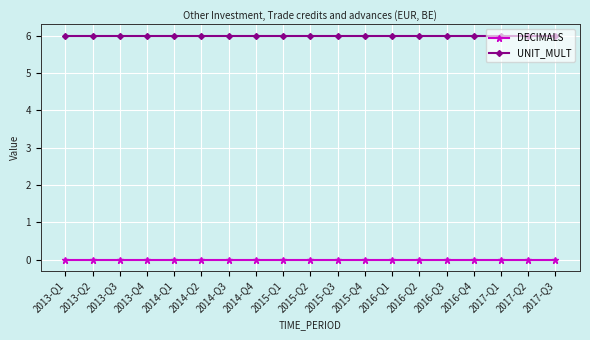

Reading left to right, transcribe all the data shown in this chart.

DECIMALS: 2013-Q1=0	2013-Q2=0	2013-Q3=0	2013-Q4=0	2014-Q1=0	2014-Q2=0	2014-Q3=0	2014-Q4=0	2015-Q1=0	2015-Q2=0	2015-Q3=0	2015-Q4=0	2016-Q1=0	2016-Q2=0	2016-Q3=0	2016-Q4=0	2017-Q1=0	2017-Q2=0	2017-Q3=0
UNIT_MULT: 2013-Q1=6	2013-Q2=6	2013-Q3=6	2013-Q4=6	2014-Q1=6	2014-Q2=6	2014-Q3=6	2014-Q4=6	2015-Q1=6	2015-Q2=6	2015-Q3=6	2015-Q4=6	2016-Q1=6	2016-Q2=6	2016-Q3=6	2016-Q4=6	2017-Q1=6	2017-Q2=6	2017-Q3=6